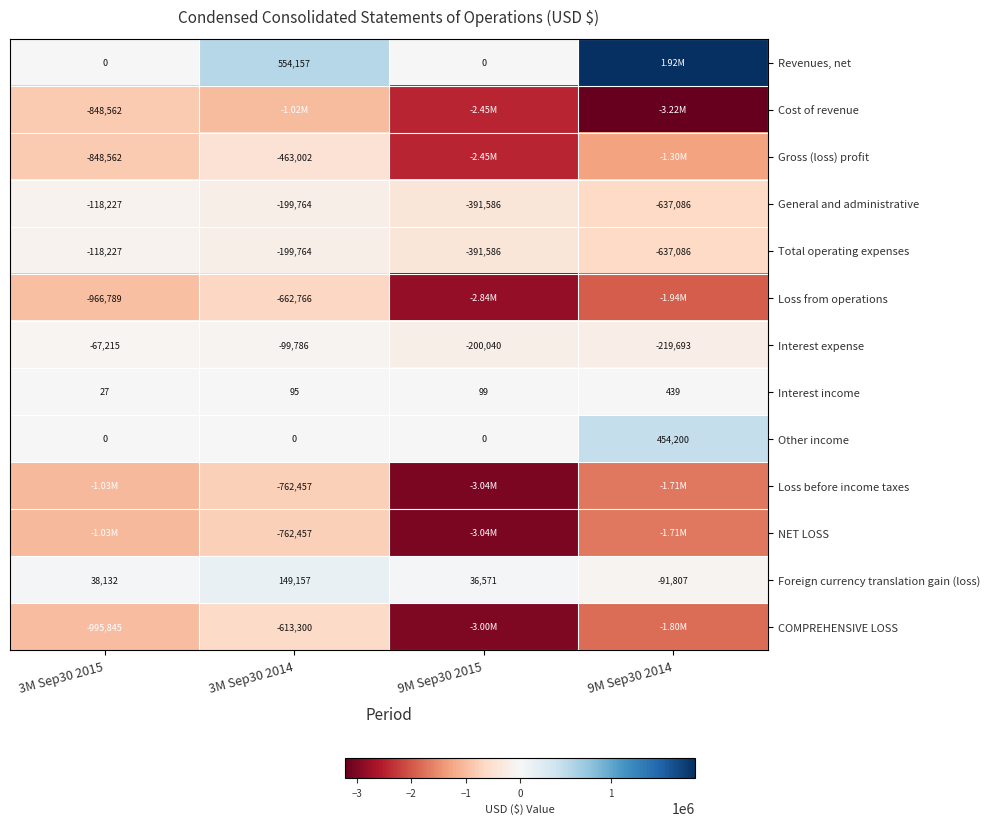

What is the total value across all series at 9M Sep30 2015?

-17754952